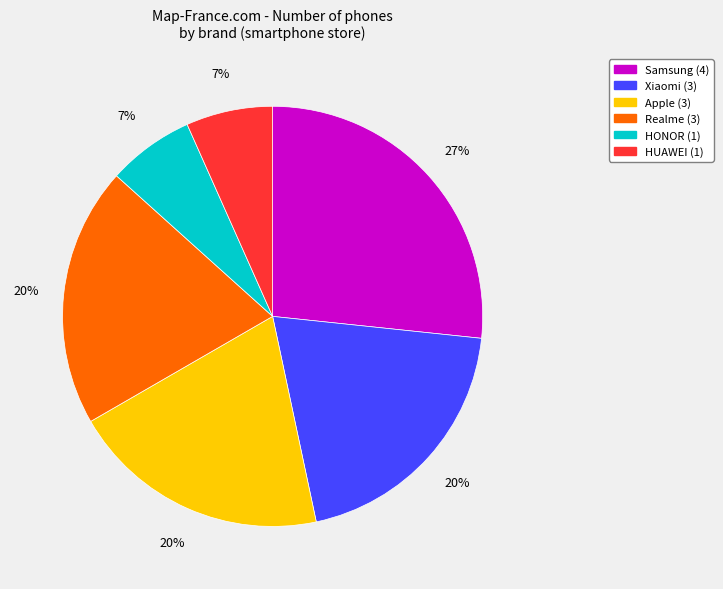

True or false: Samsung accounts for 40% of the total.

False